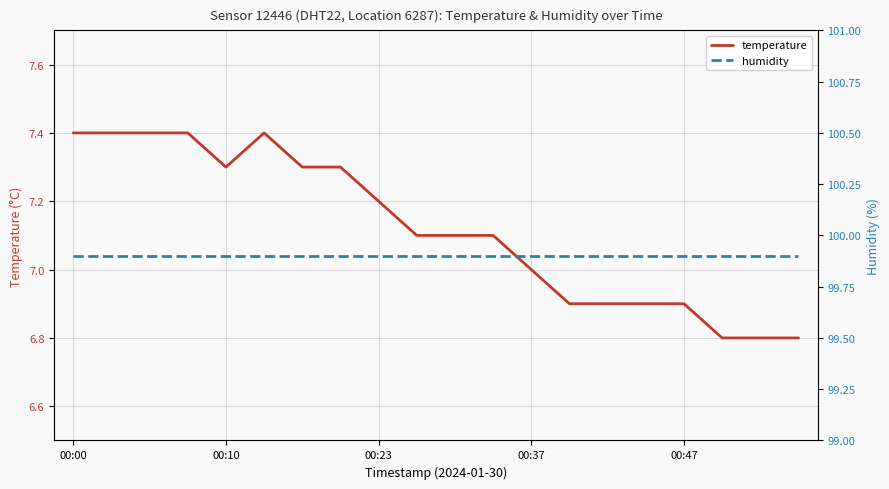

True or false: humidity has more than 2 interior local peaks.

False